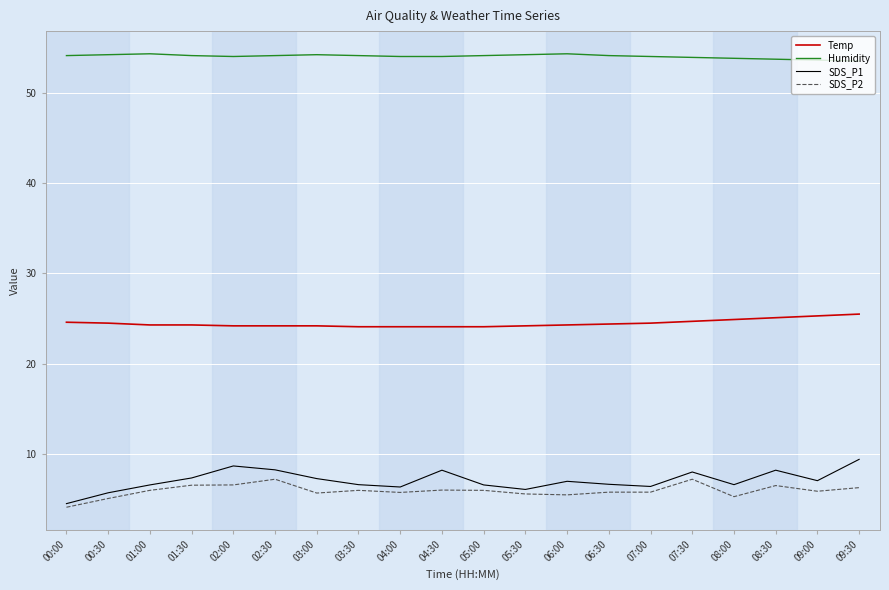

What is the sum of the Humidity values at 05:30 and 05:00?

108.3